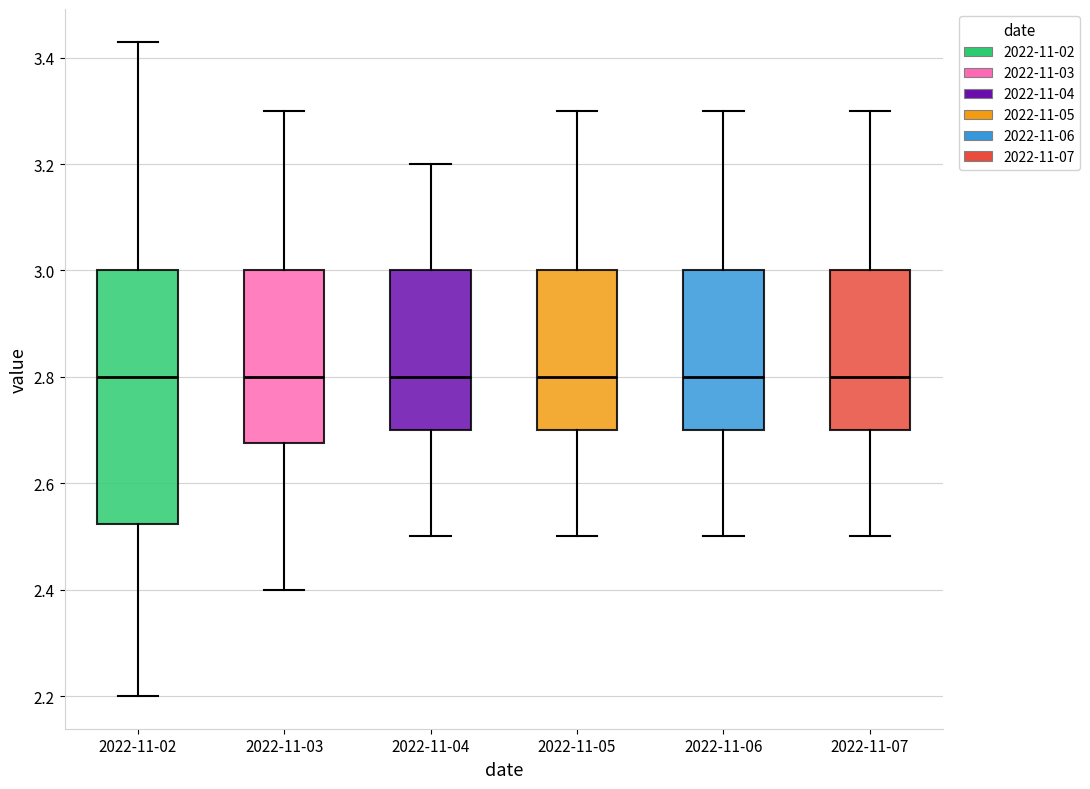

Where does the median line of the box for 2022-11-03 sit on the y-axis? The values are not printed on the chart, so give them approximately, as read against the axis.

2.80